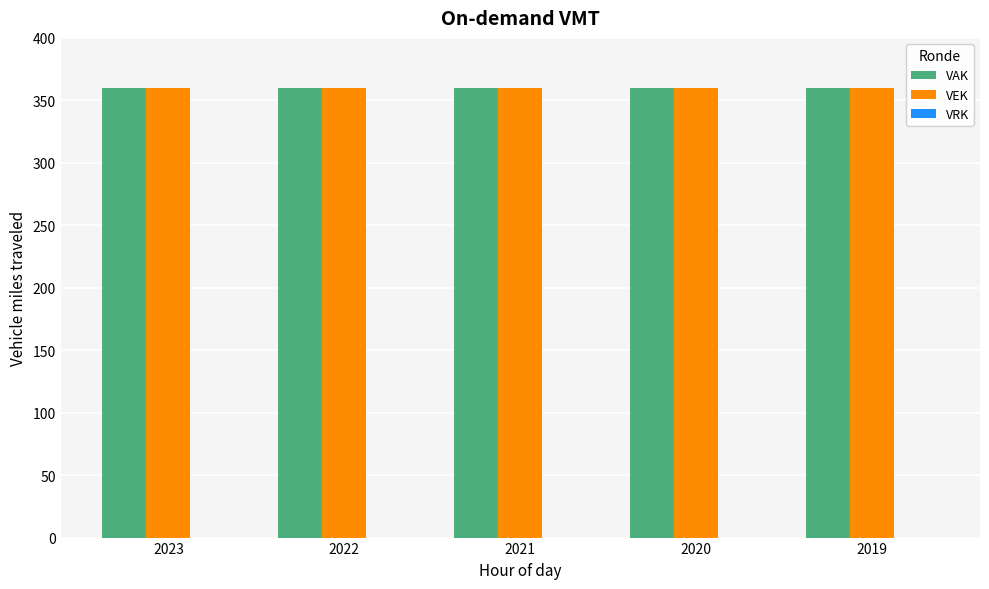

What is the minimum value for VAK?

359.8